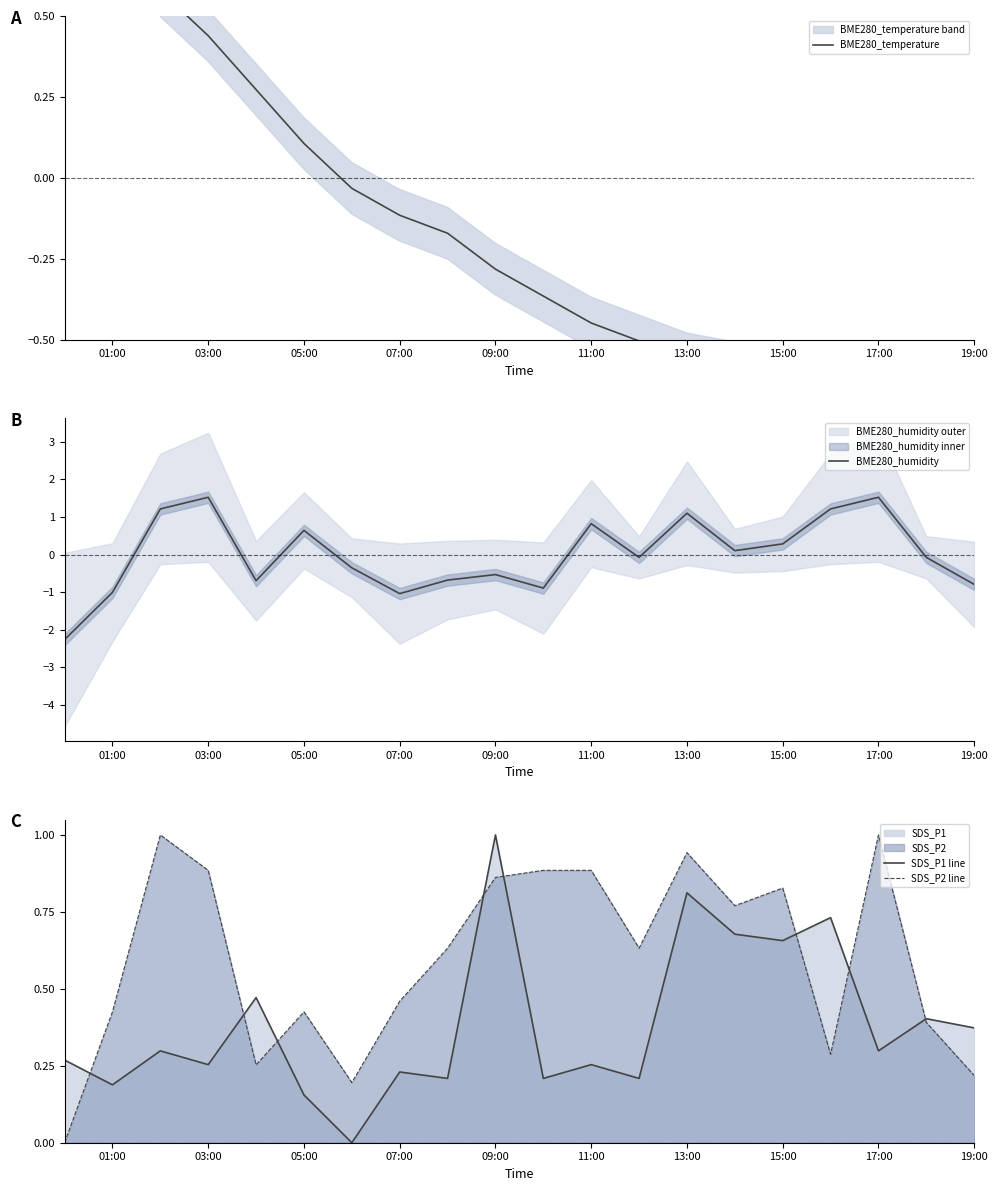

What is the highest value of the SDS_P2 line series?

1.0